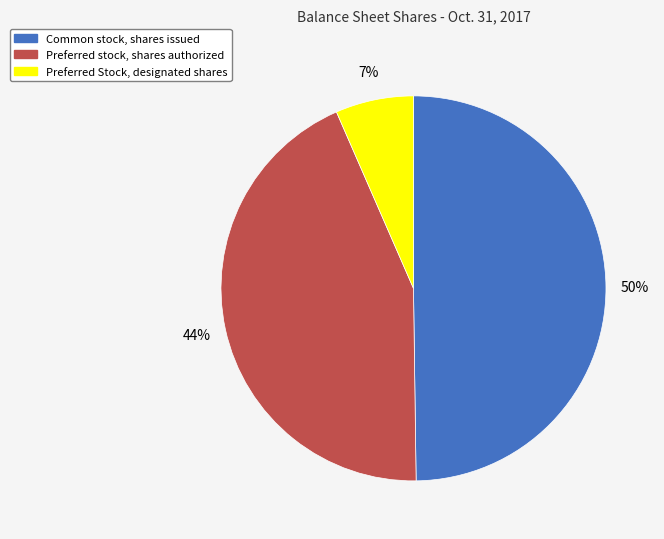

Is it true that Preferred Stock, designated shares is 1% of the pie?

False